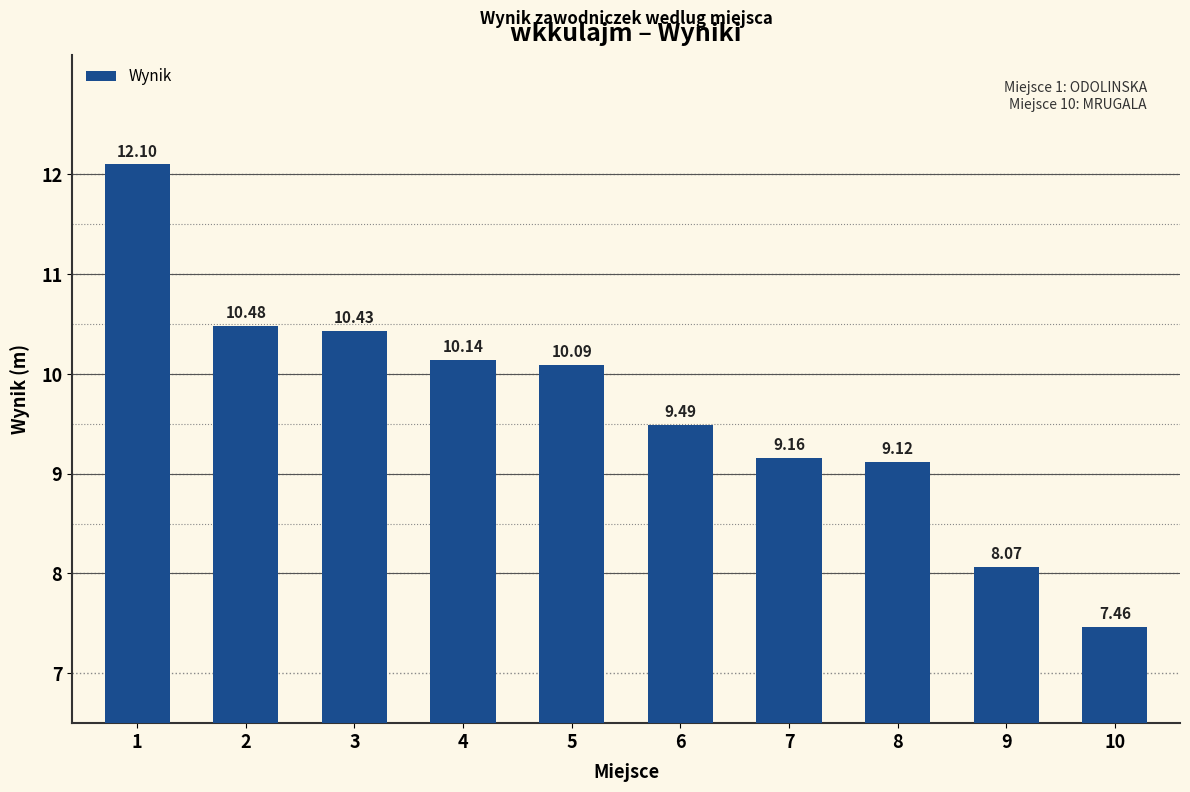

True or false: the data shows 12.1 at 1.

True